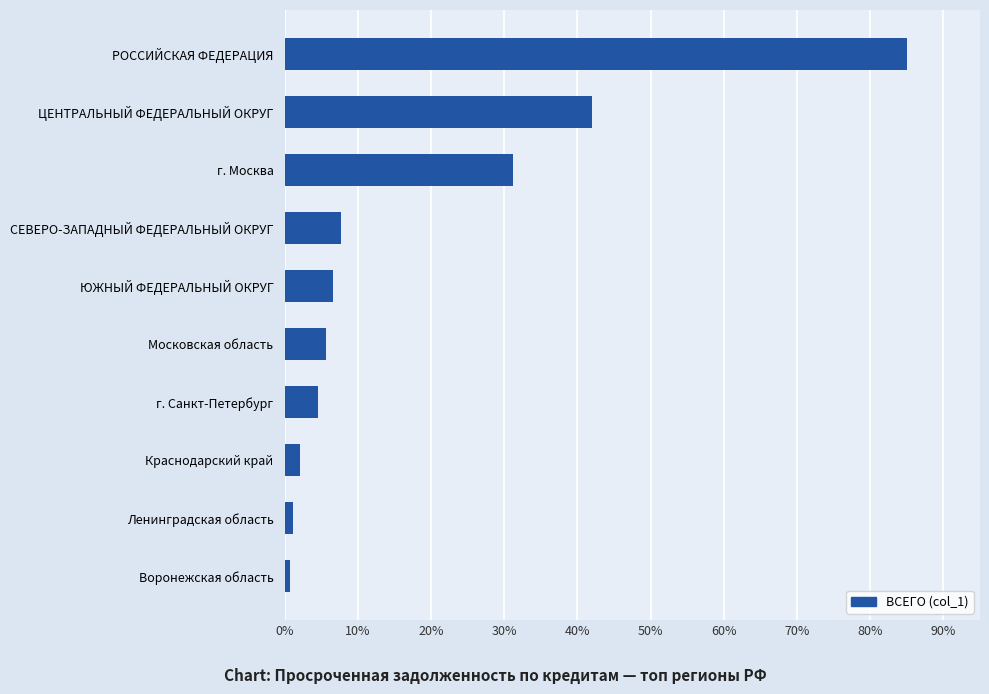

What is the difference between the maximum and minimum values?

84.3